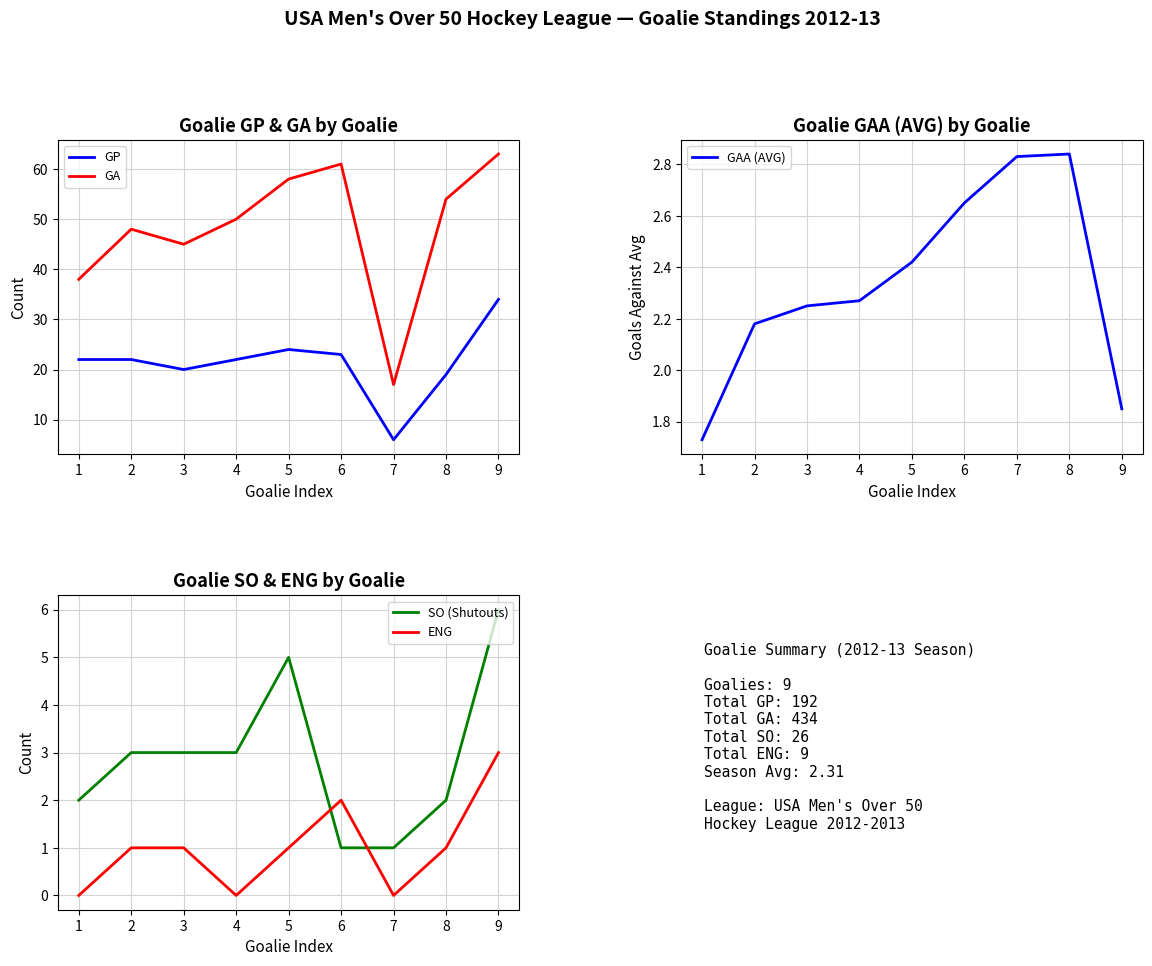

Rank the series by their maximum value, from lowest to highest.

GAA (AVG), ENG, SO (Shutouts), GP, GA